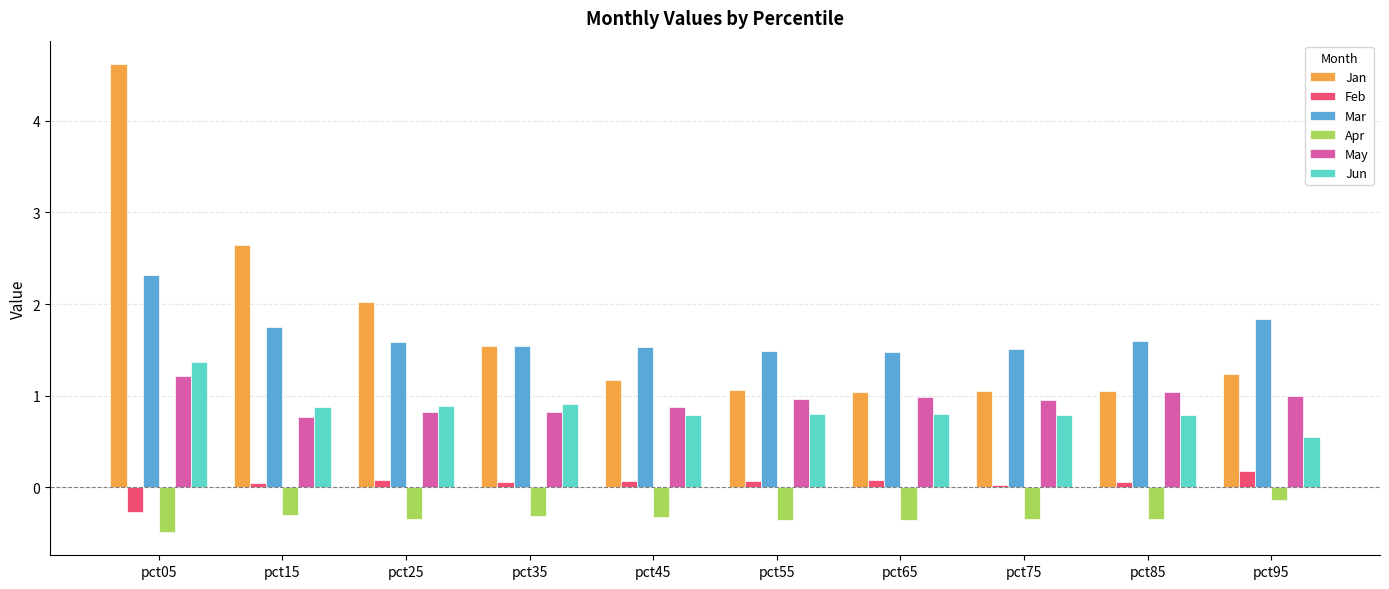

How many bars are there in each group?

6